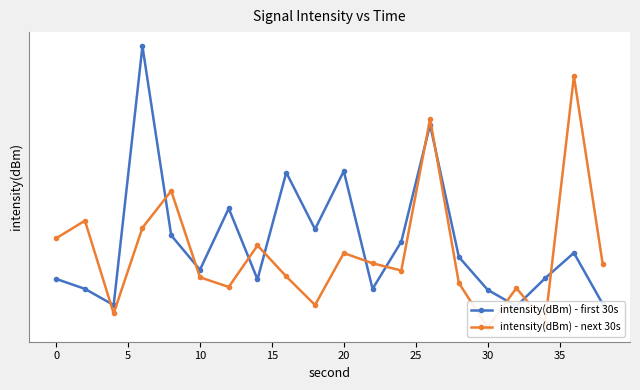

How many interior local peaks does the intensity(dBm) - next 30s series have?

7